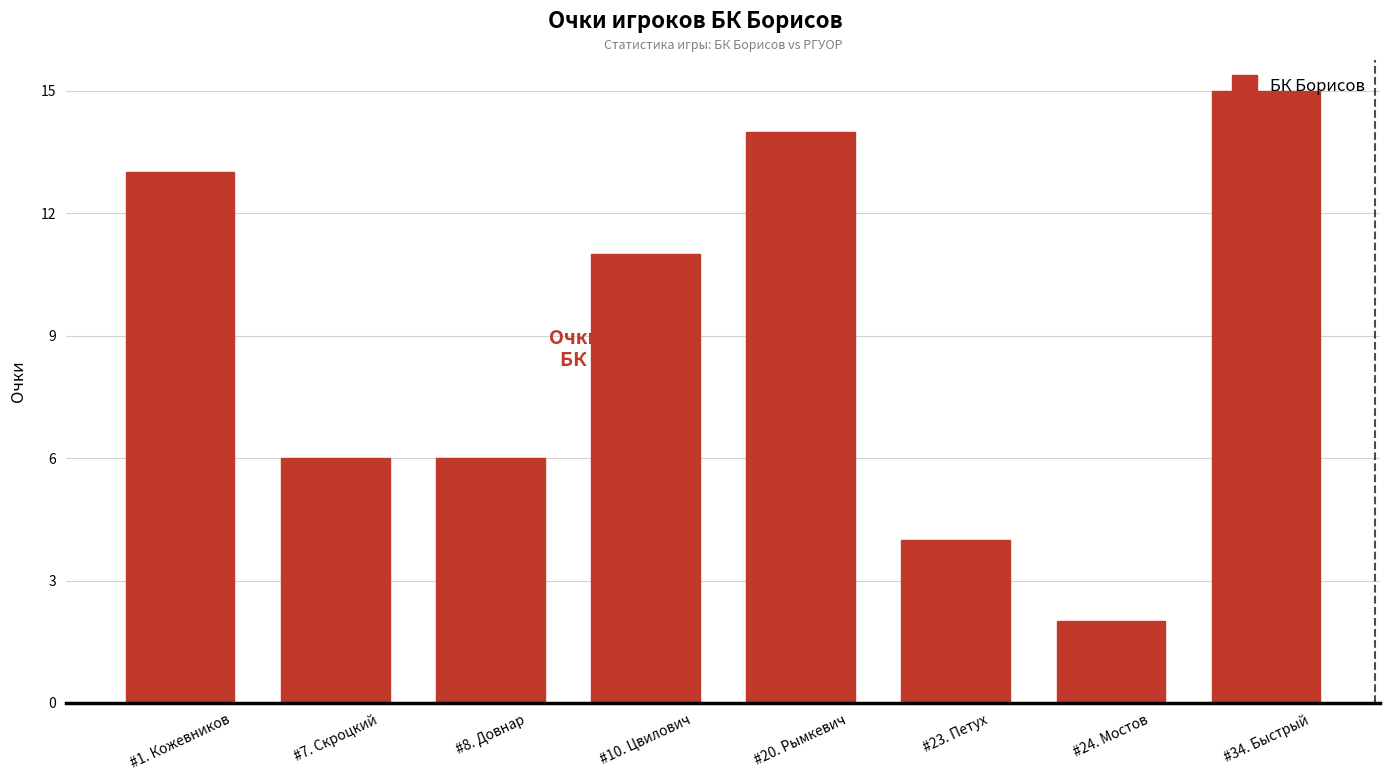

The value at #24. Мостов is 2. True or false?

True